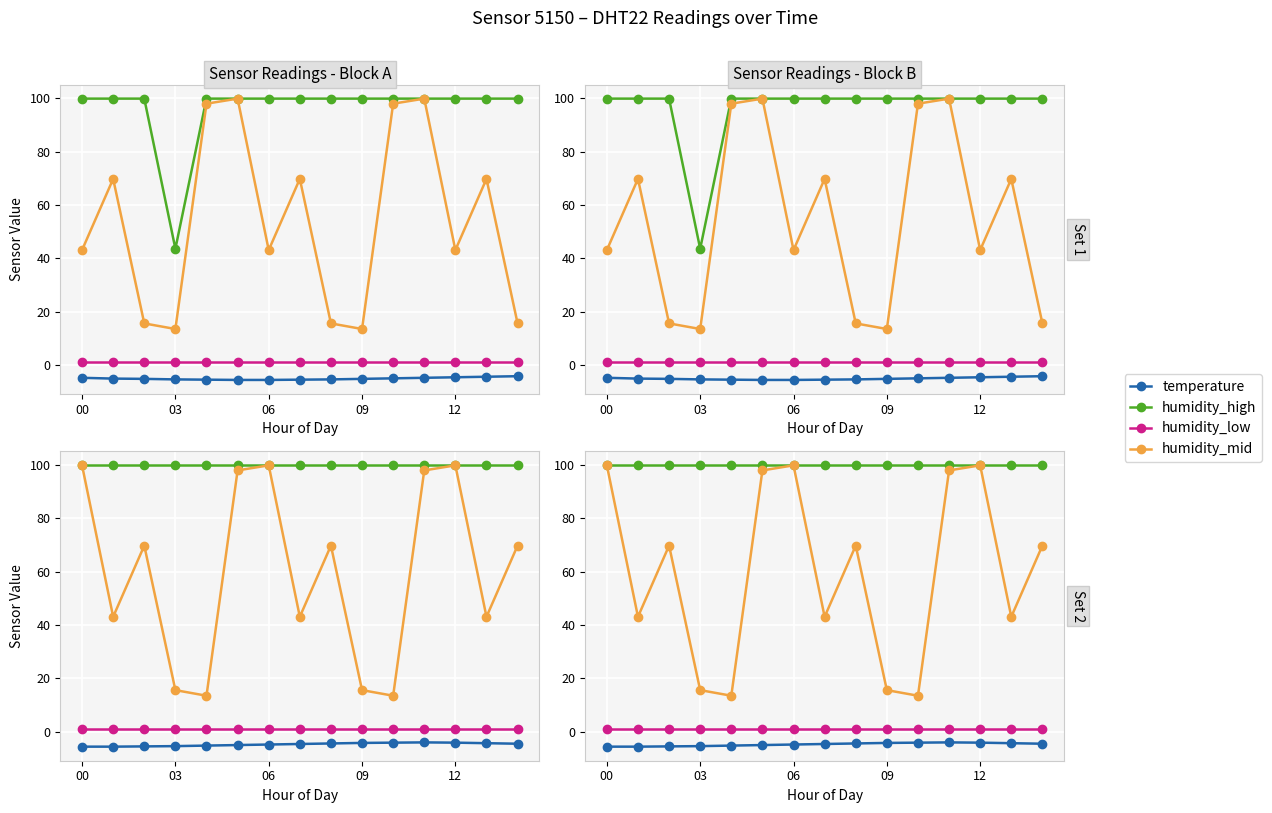

What is the smallest value displayed?

-5.6